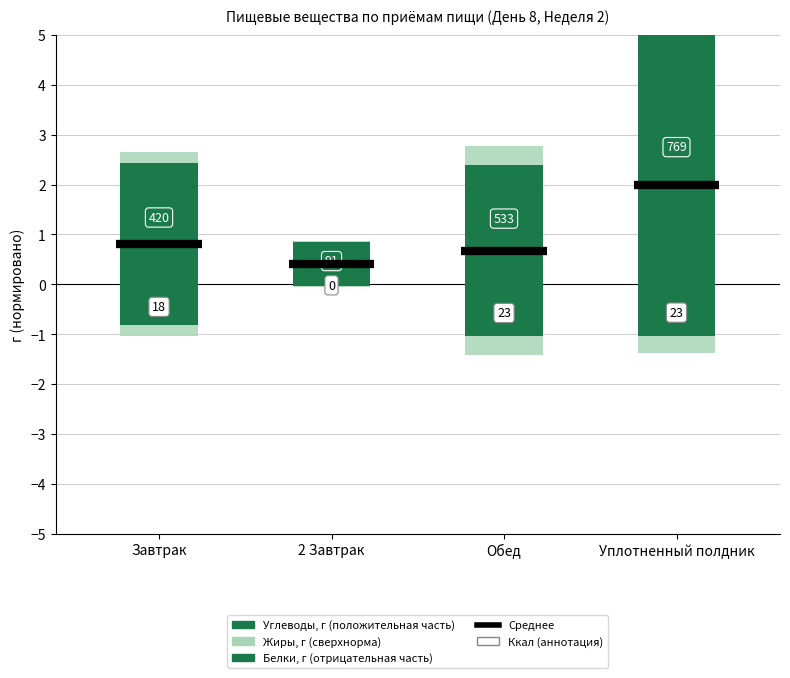

True or false: Жиры, г has a value of 0.4 at Обед.

True